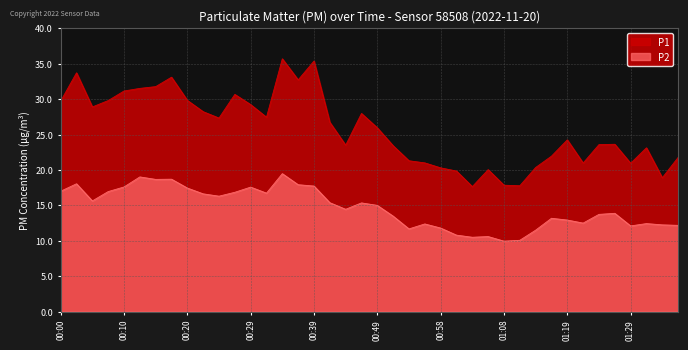

How many values in the P1 series exceed 25?

20